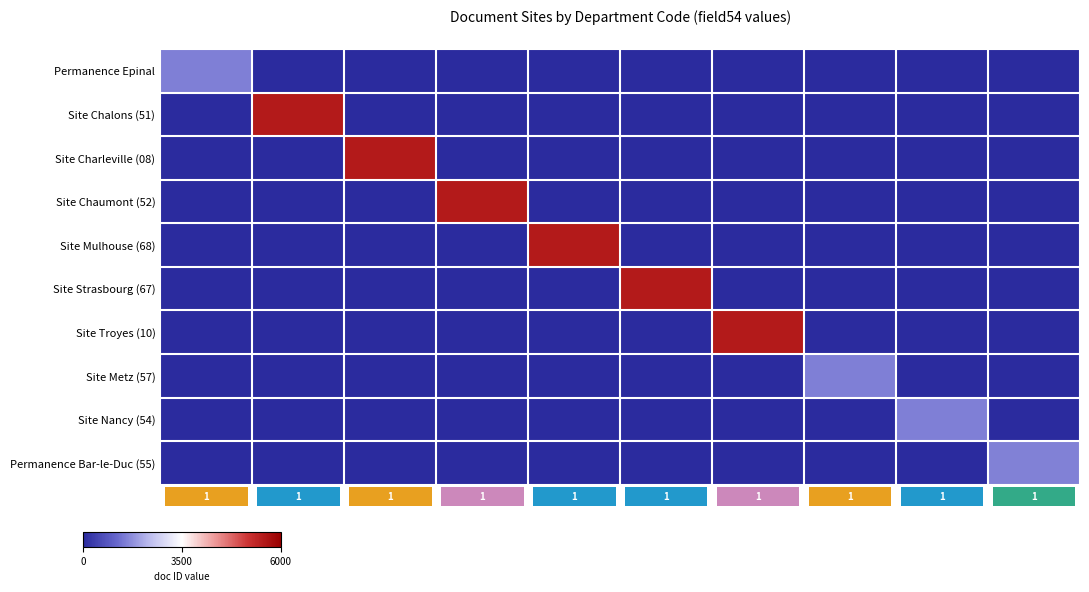

How many data points in Site Charleville (08) are above 0?

1